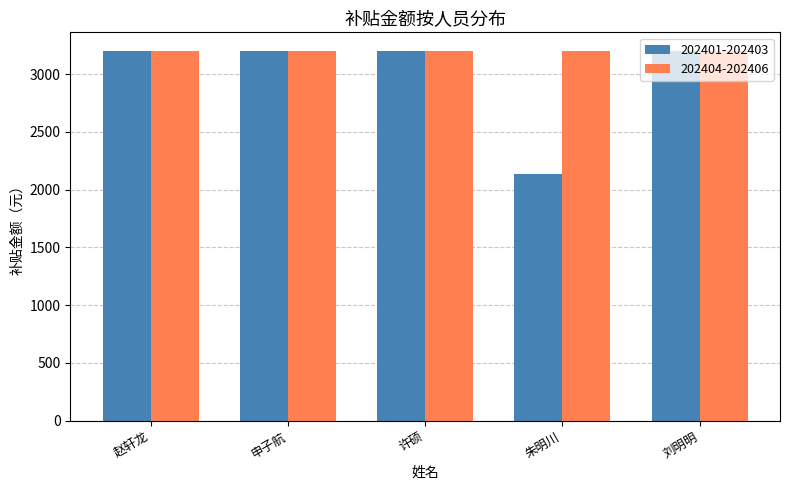

Rank the series by their average value, from highest to lowest.

202404-202406, 202401-202403